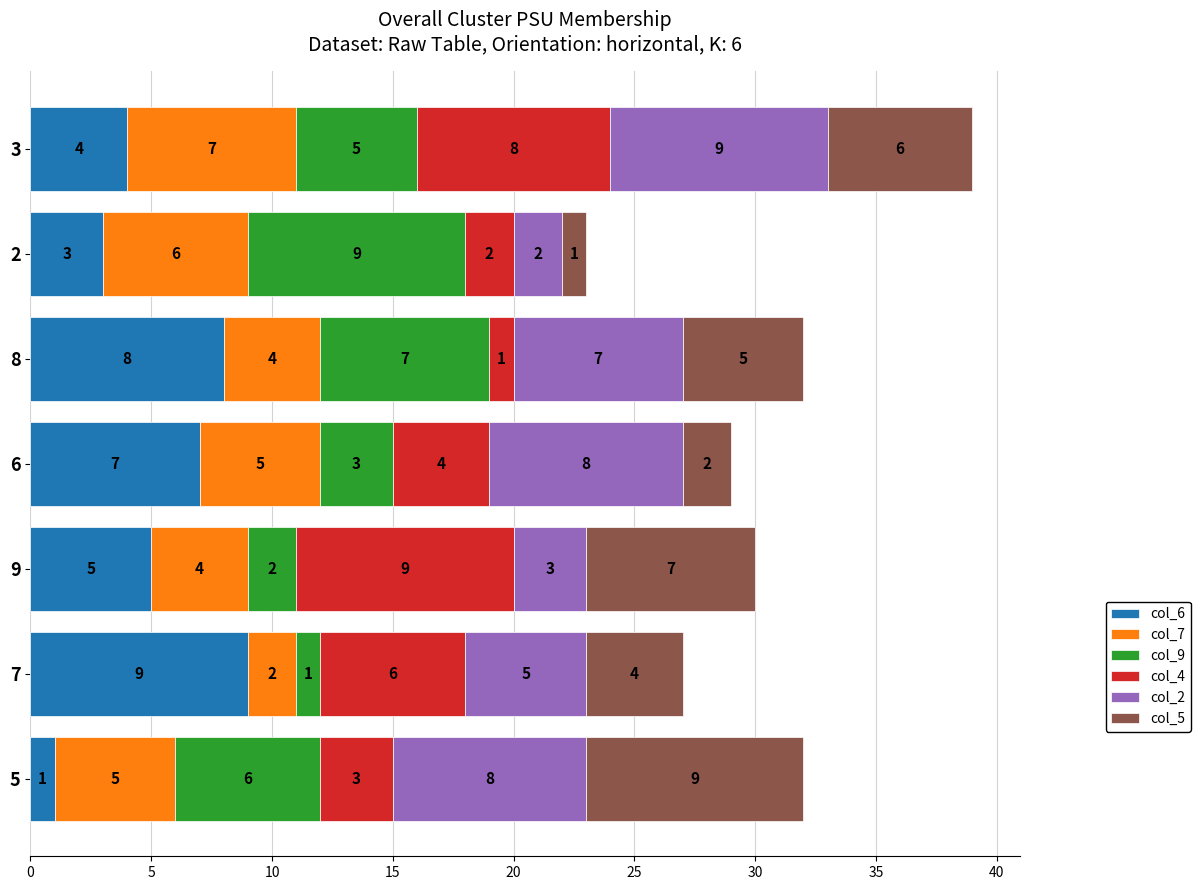

At which label does col_6 reach its minimum?

5